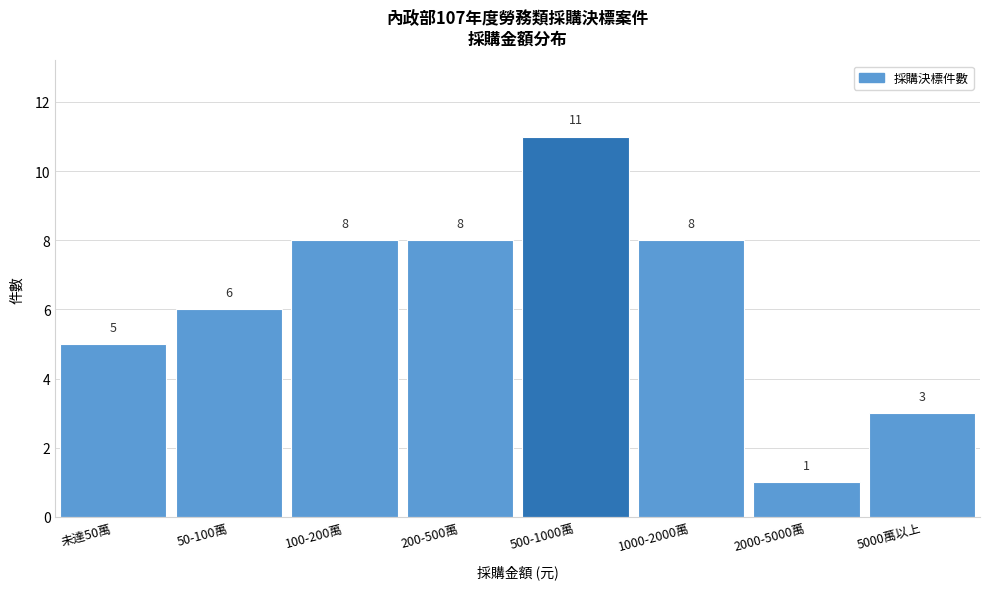

Reading left to right, list all the values displayed in this chart.

未達50萬=5	50-100萬=6	100-200萬=8	200-500萬=8	500-1000萬=11	1000-2000萬=8	2000-5000萬=1	5000萬以上=3